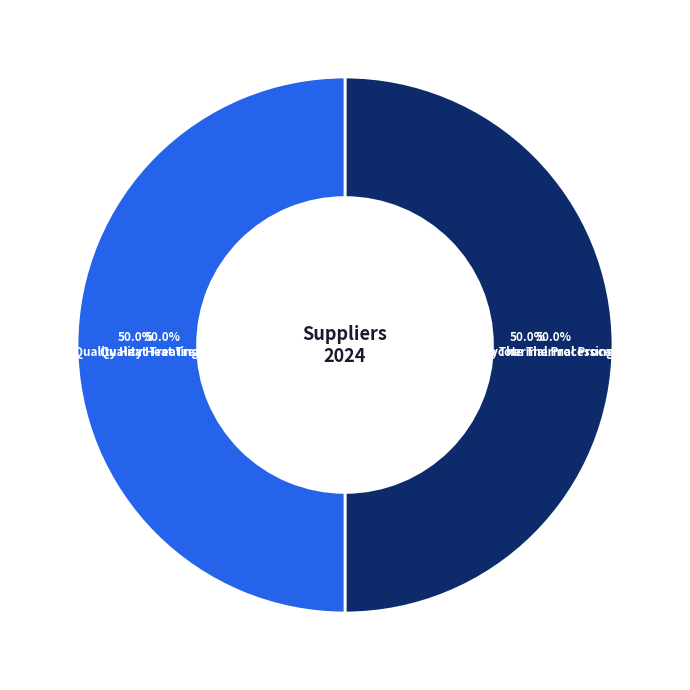

The Quality Heat Treating slice represents 50% of the pie. True or false?

True